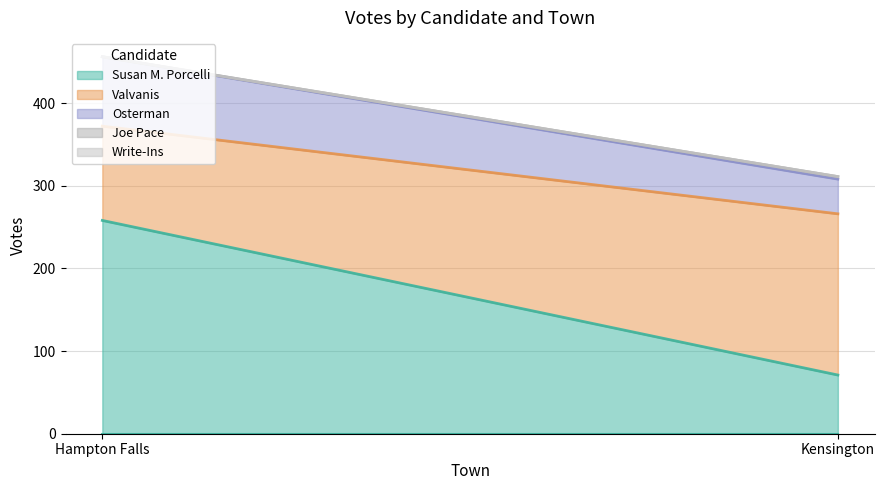

Does the chart have visible grid lines?

Yes